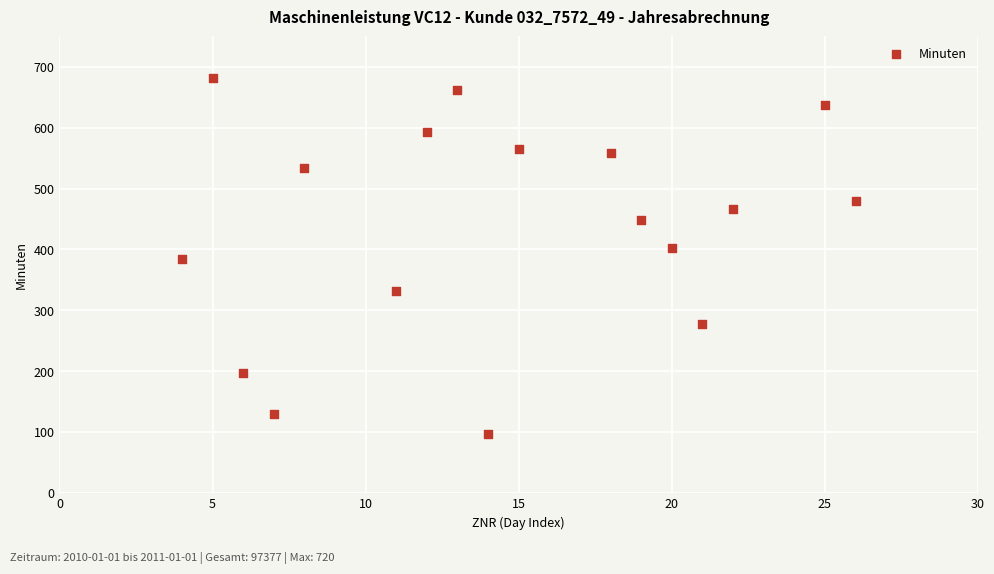

What is the range of X values (max minus min)?

22